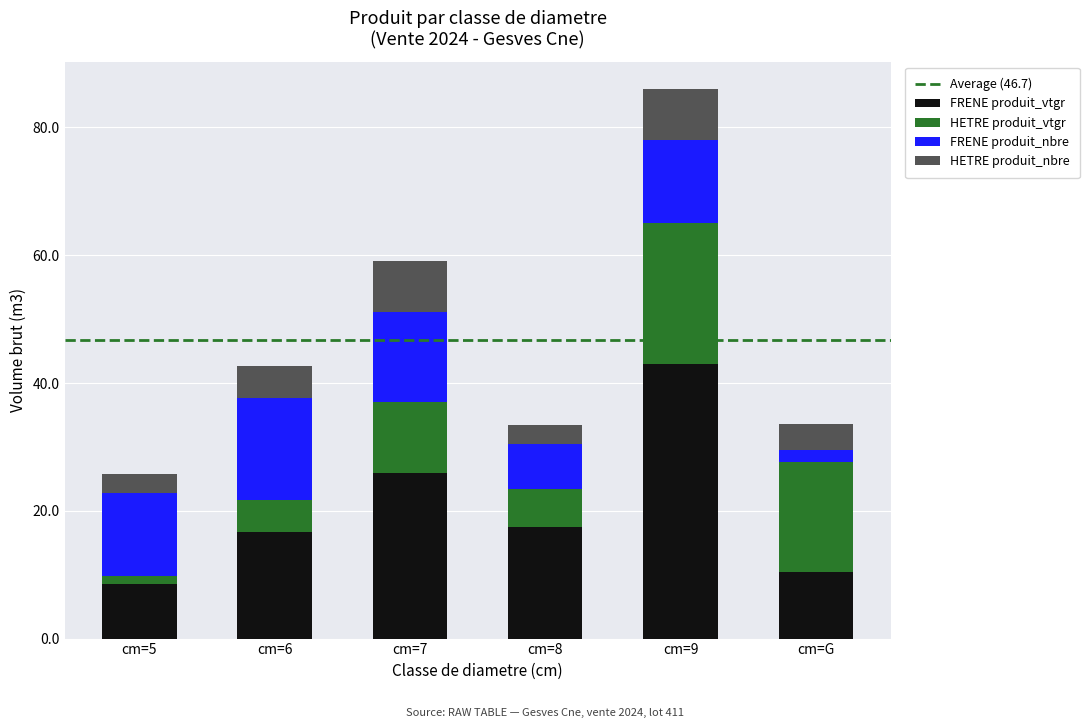

What is the minimum value for FRENE produit_vtgr?

8.5